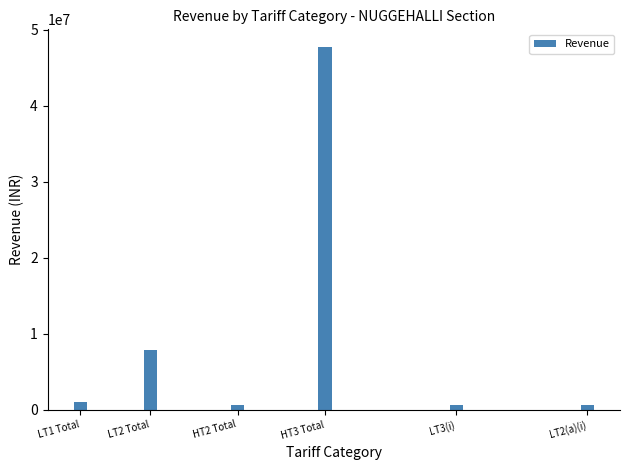

What is the change in value from LT1 Total to LT2 Total?

+6914472.5